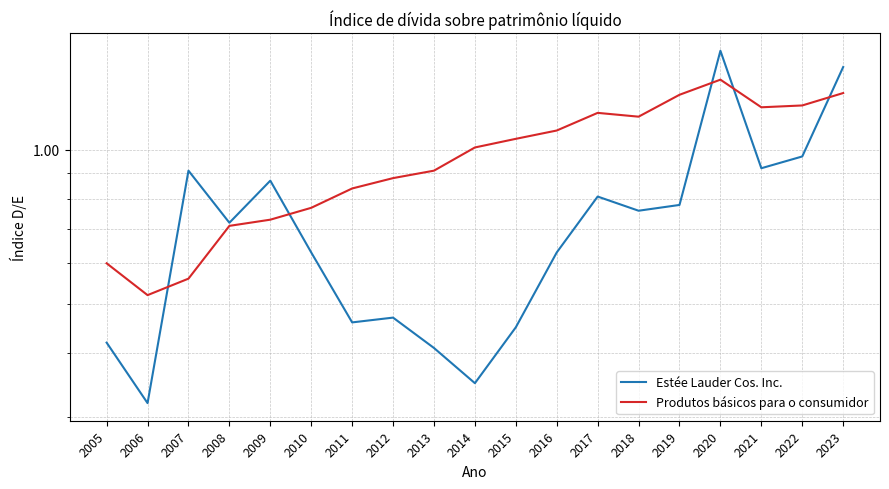

True or false: Produtos básicos para o consumidor and Estée Lauder Cos. Inc. intersect in this chart.

True